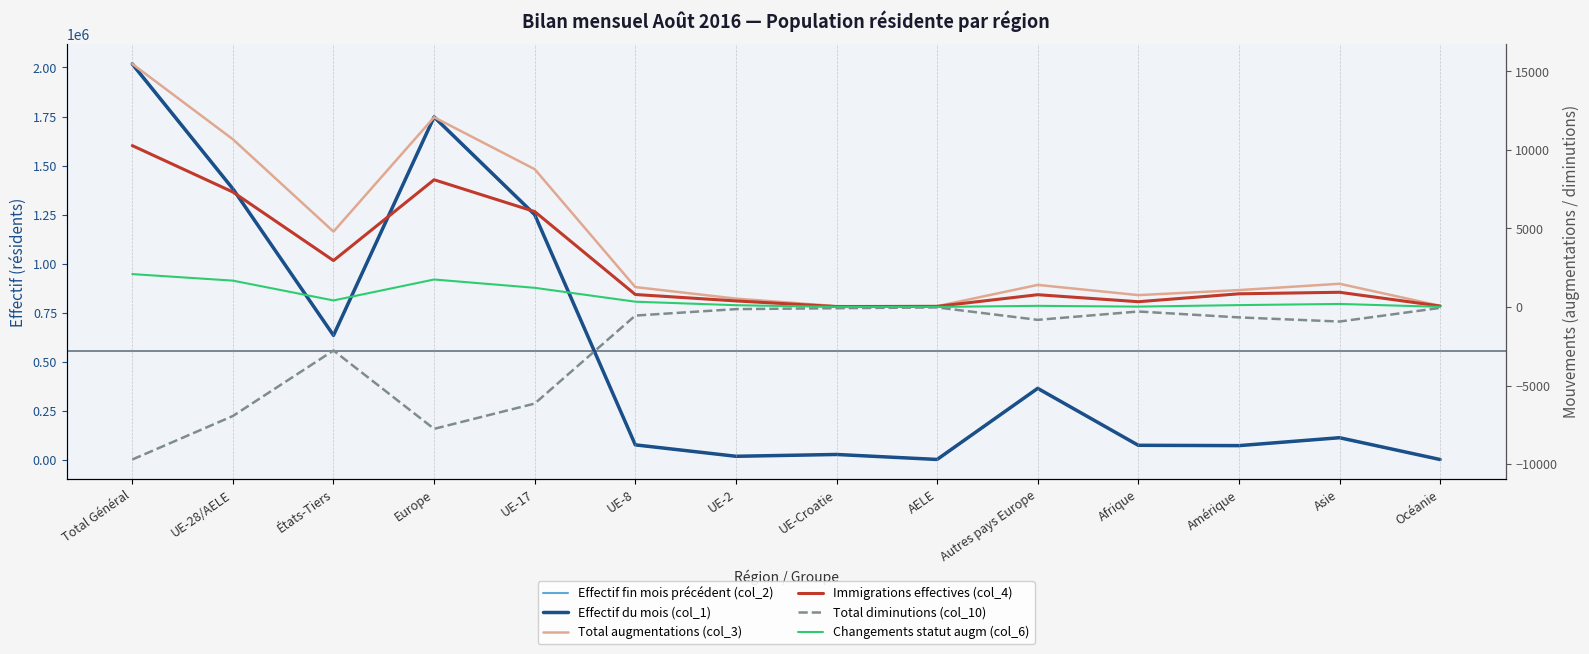

At which category does Changements statut augm (col_6) reach its first local valley?

États-Tiers